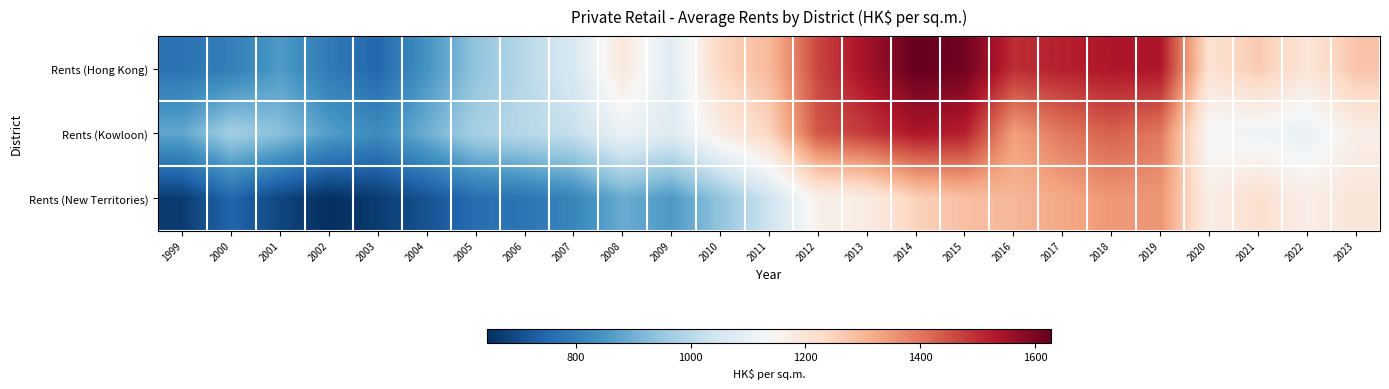

At how many categories does at least one series exceed 1020?

17